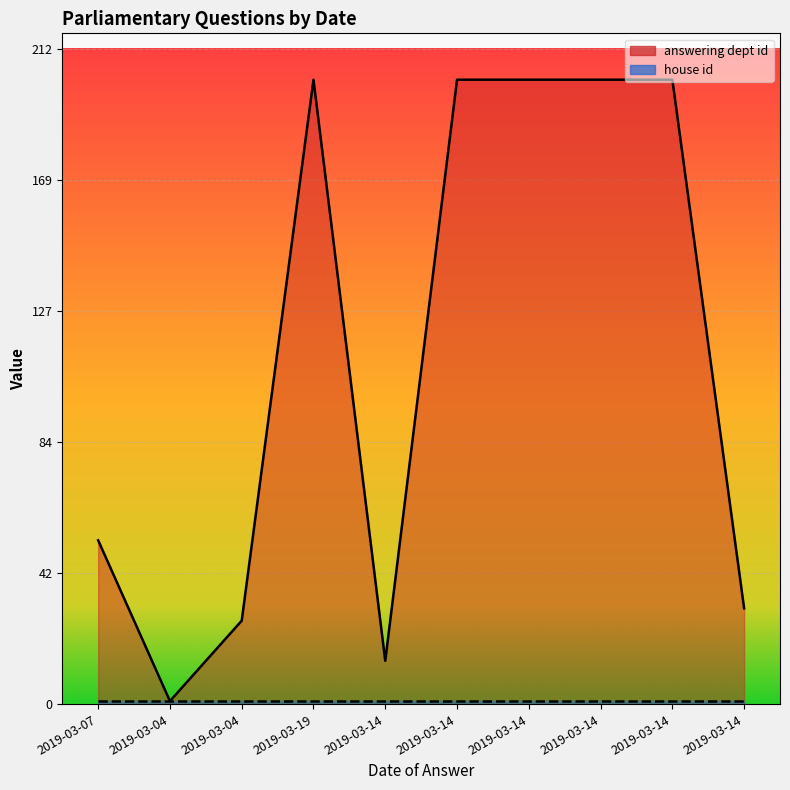

Reading right to left, what are all the values shown in this chart?

31	202	202	202	202	14	202	27	1	53